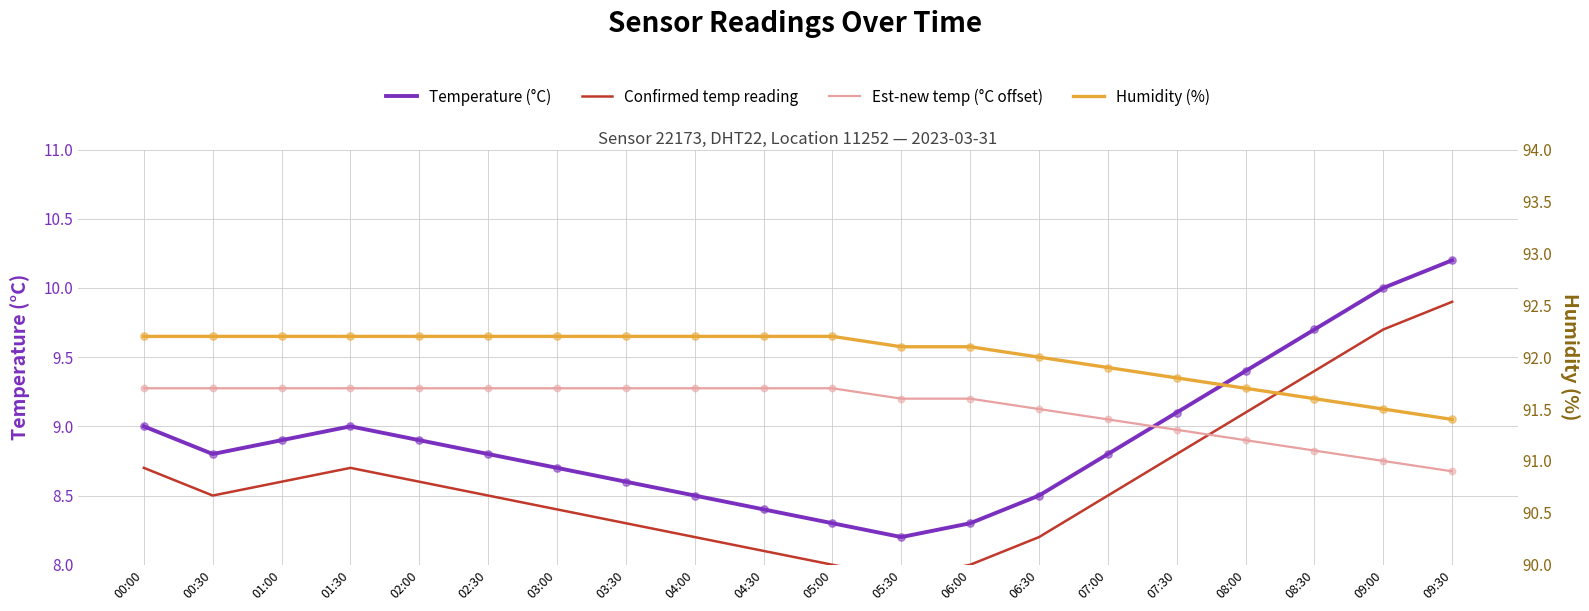

At which category is the sum across all series the highest?

09:30